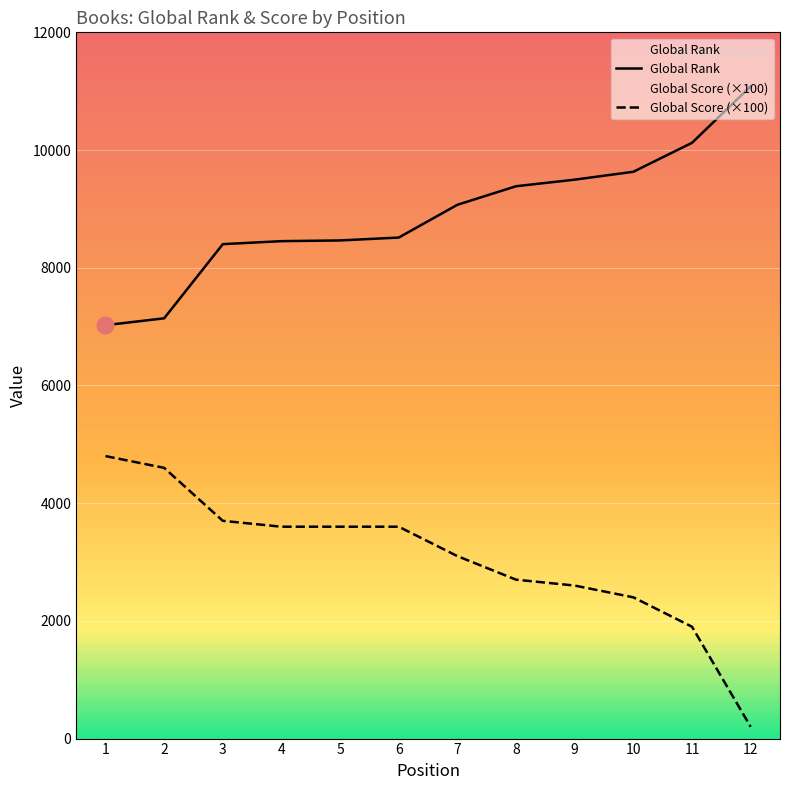

True or false: Global Score has a value of 956 at 10.

False